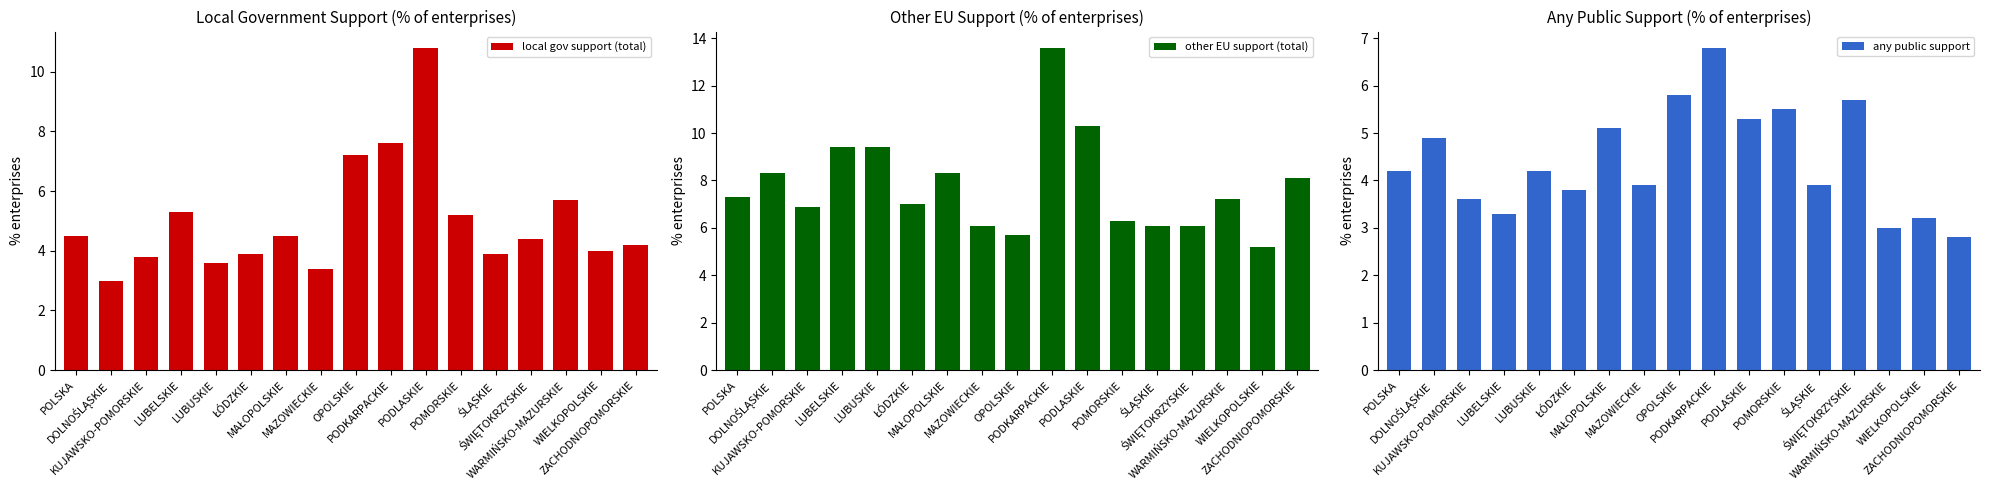

What is the label of the 4th bar from the left?

LUBELSKIE